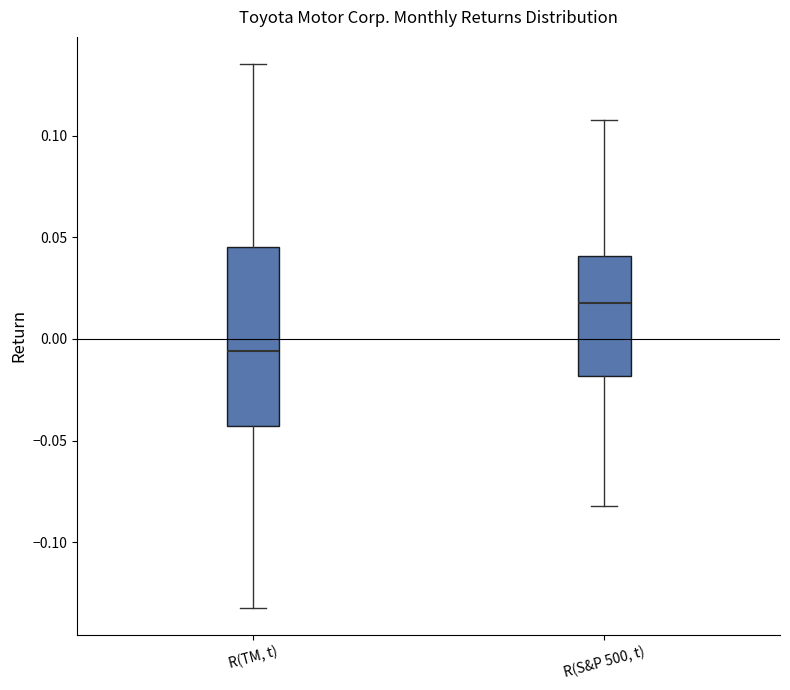

Which box has the lowest median line?

R(TM, t)